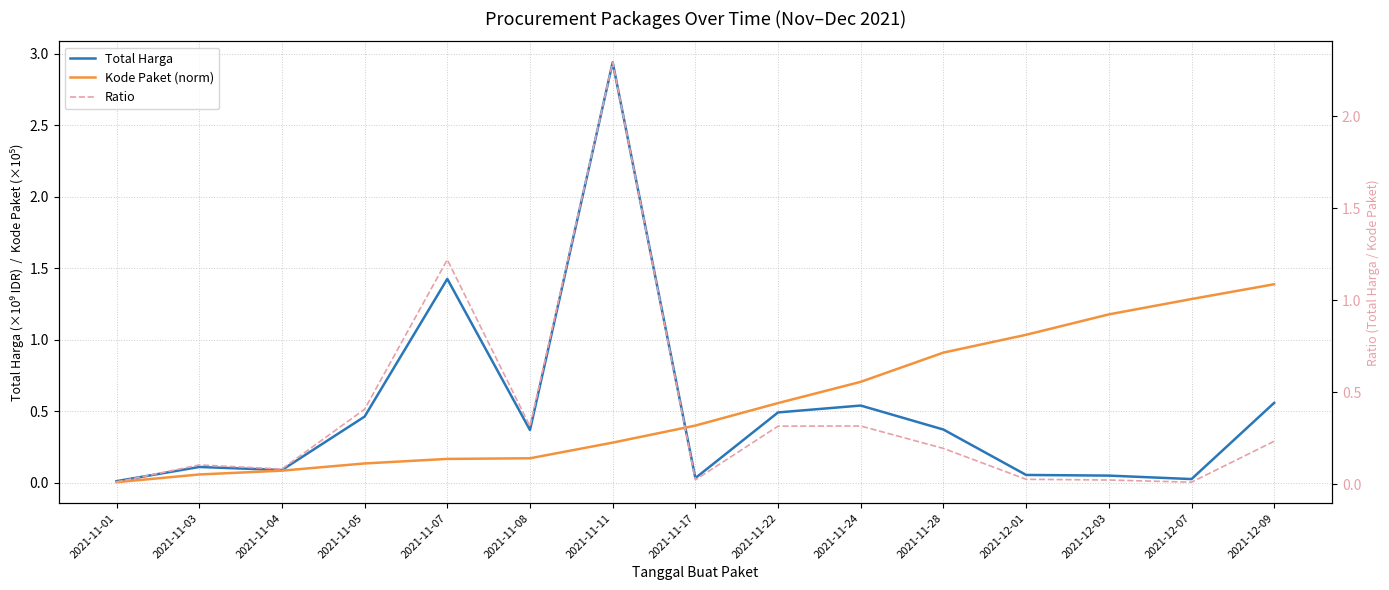

Rank the series at 2021-12-01 from highest to lowest value.

Kode Paket (norm), Total Harga, Ratio